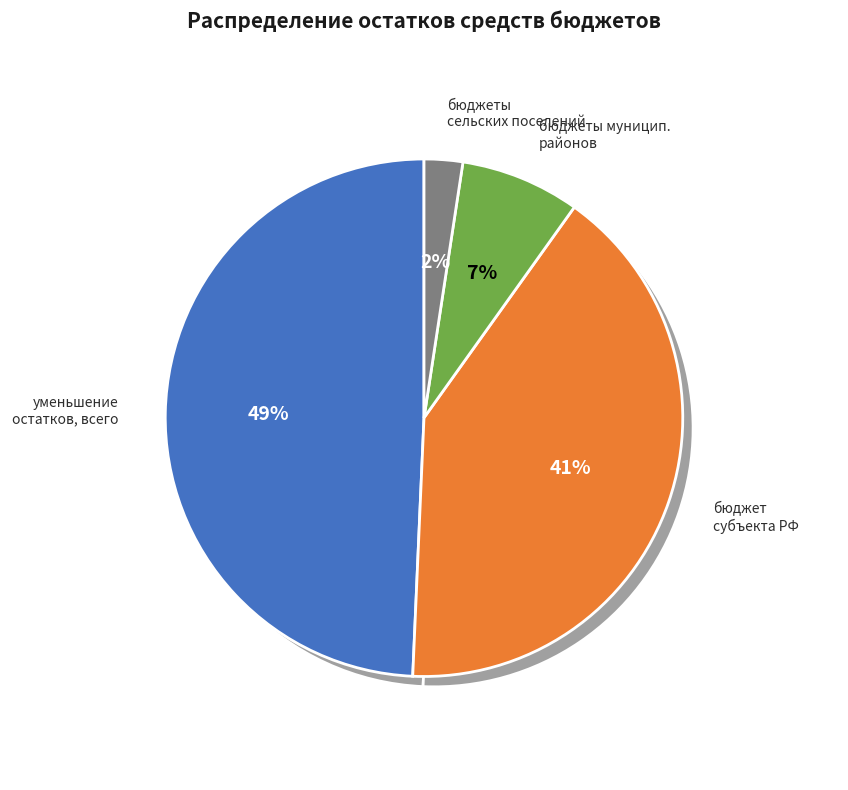

Count the number of slices in the pie.

4